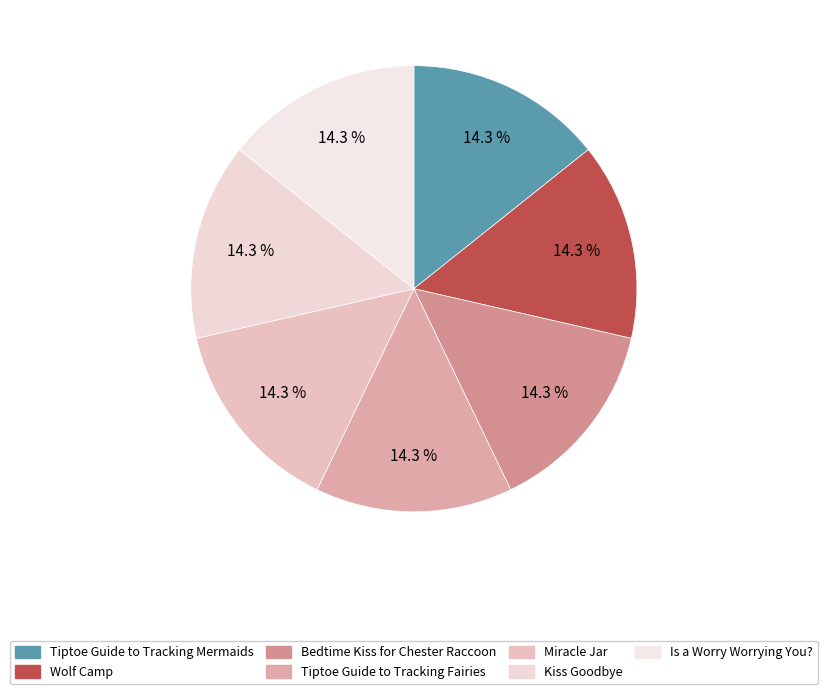

Count the number of slices in the pie.

7